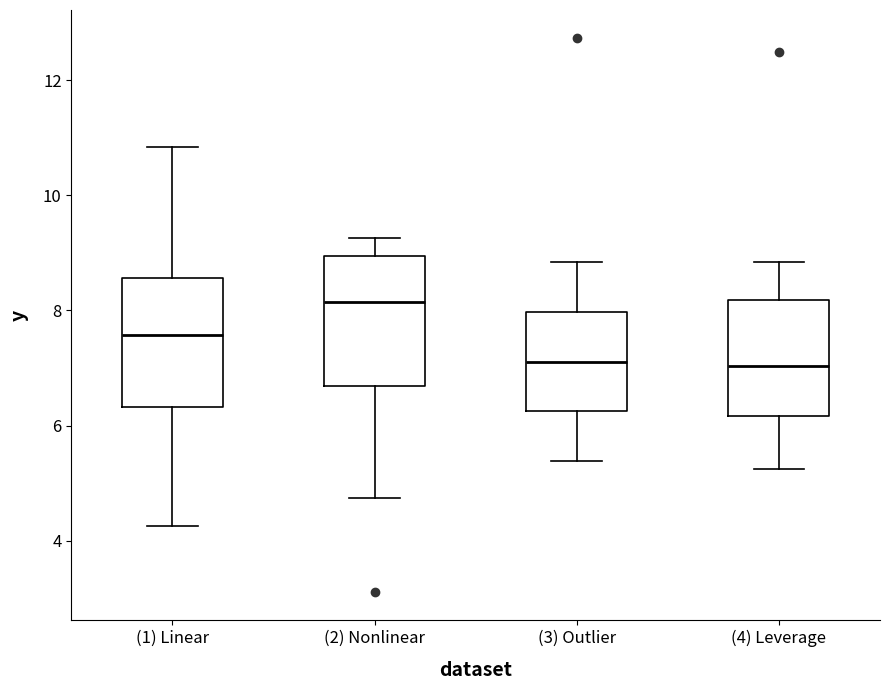

Where is the upper edge of the box for (2) Nonlinear on the y-axis? The values are not printed on the chart, so give them approximately, as read against the axis.

9.0